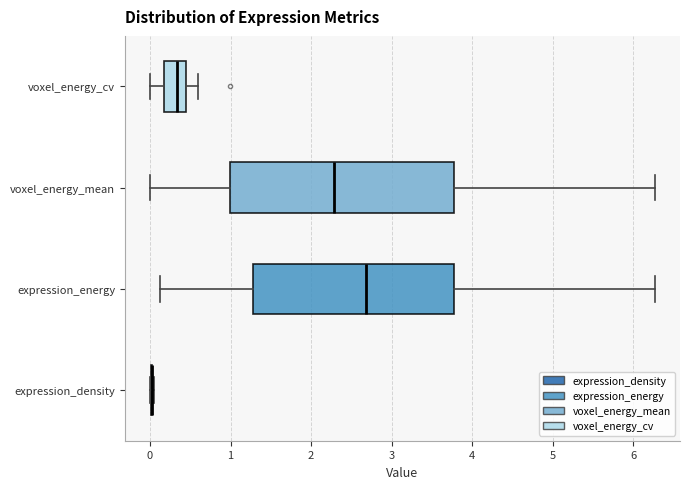

Reading bottom to top, transcribe this box plot: for each box, give where its median line is, the range the box spans, and where its two whiskers end, as read against the x-axis. The values are not printed on the chart, so give them approximately, as read against the axis.

expression_density: box collapsed to a line at 0.0, whiskers 0.0 to 0.0
expression_energy: median 2.7, box 1.3 to 3.8, whiskers 0.1 to 6.3
voxel_energy_mean: median 2.3, box 1.0 to 3.8, whiskers 0.0 to 6.3
voxel_energy_cv: median 0.3, box 0.2 to 0.4, whiskers 0.0 to 0.6